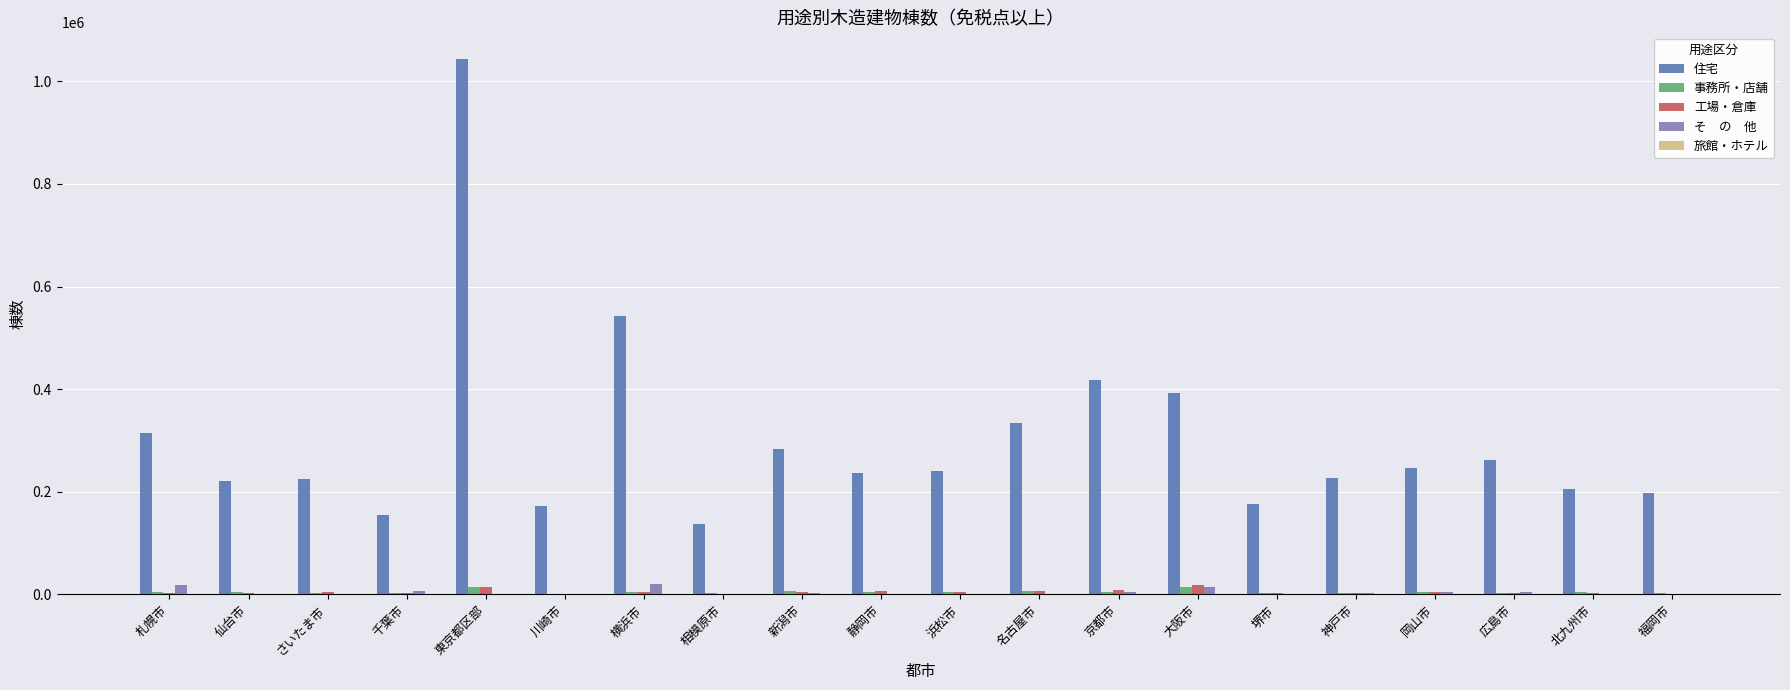

At which category is the sum across all series the highest?

東京都区部